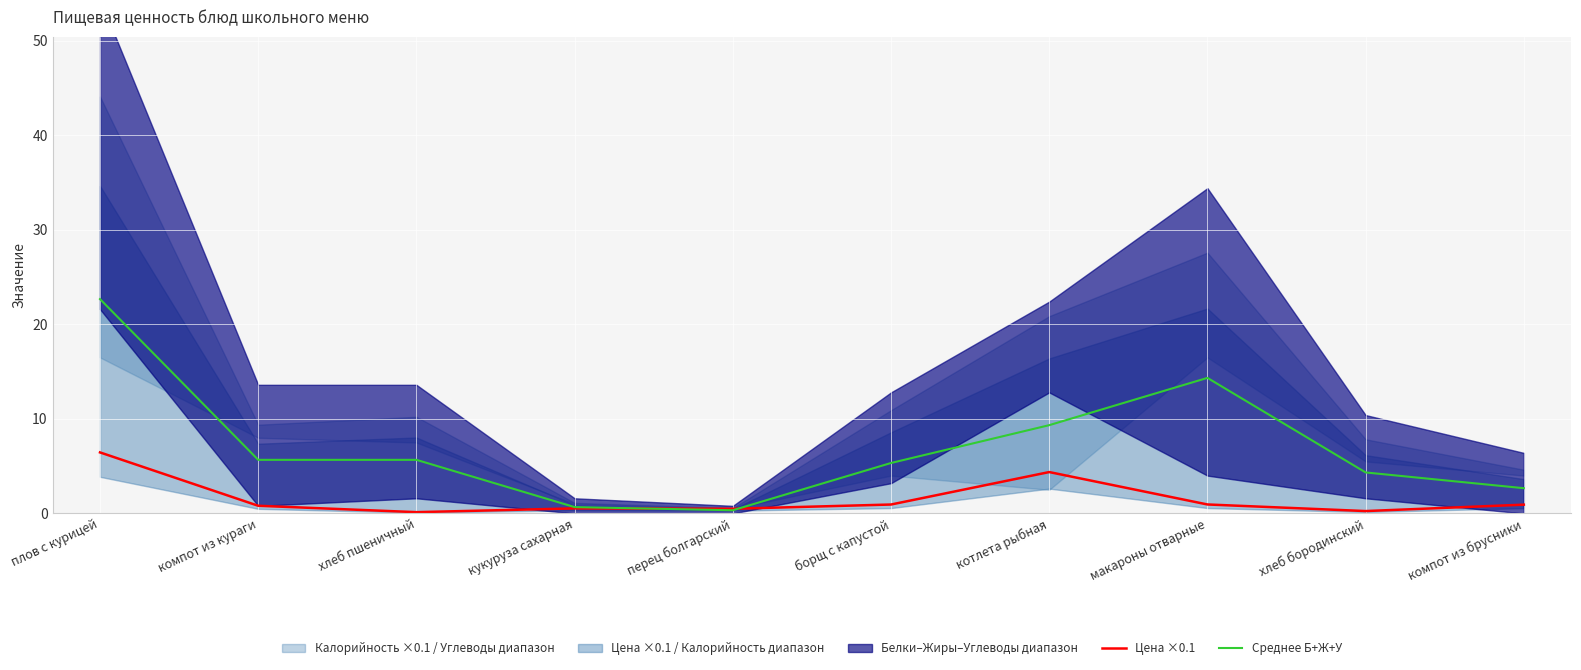

The Среднее Б+Ж+У series shows 4.3 at хлеб бородинский. True or false?

True